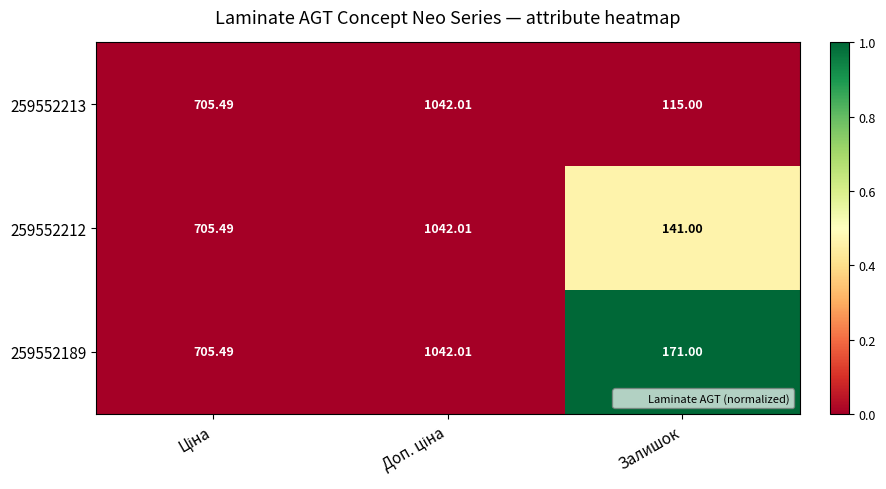

Which label corresponds to the smallest value in the chart?

Залишок